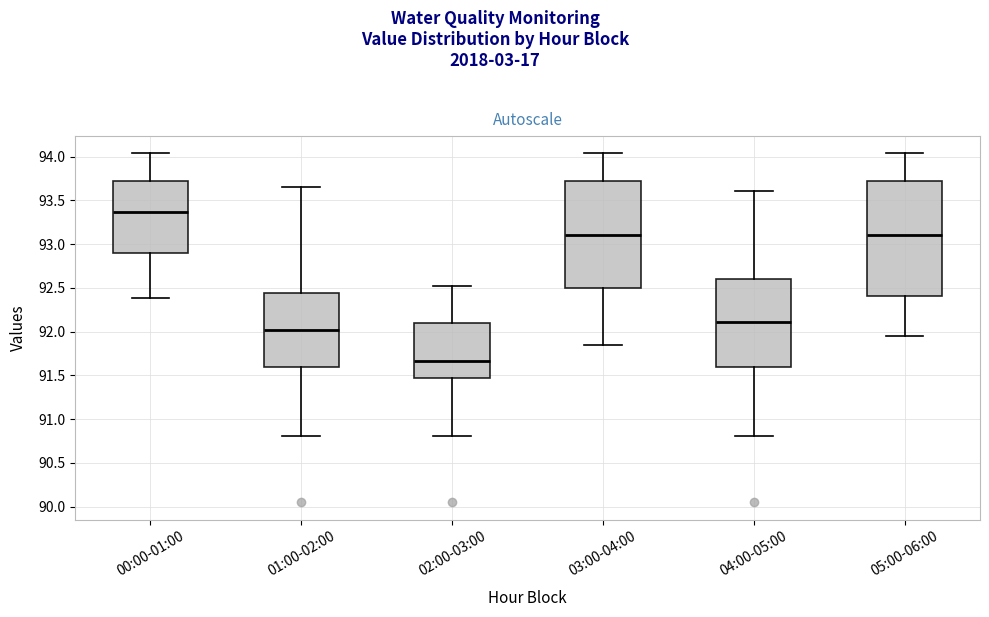

Reading left to right, transcribe this box plot: for each box, give where its median line is, the range the box spans, and where its two whiskers end, as read against the y-axis. The values are not printed on the chart, so give them approximately, as read against the axis.

00:00-01:00: median 93.35, box 92.90 to 93.75, whiskers 92.40 to 94.05
01:00-02:00: median 92.00, box 91.60 to 92.45, whiskers 90.80 to 93.65
02:00-03:00: median 91.65, box 91.45 to 92.10, whiskers 90.80 to 92.50
03:00-04:00: median 93.10, box 92.50 to 93.75, whiskers 91.85 to 94.05
04:00-05:00: median 92.10, box 91.60 to 92.60, whiskers 90.80 to 93.60
05:00-06:00: median 93.10, box 92.40 to 93.75, whiskers 91.95 to 94.05